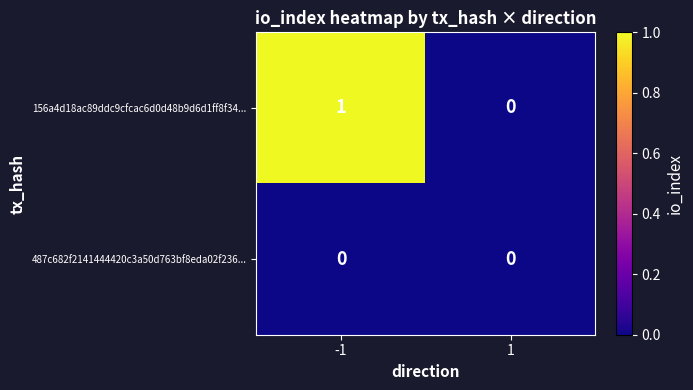

Reading left to right, extract all data points from this chart.

156a4d18ac89ddc9cfcac6d0d48b9d6d1ff8f34...: 1	0
487c682f2141444420c3a50d763bf8eda02f236...: 0	0